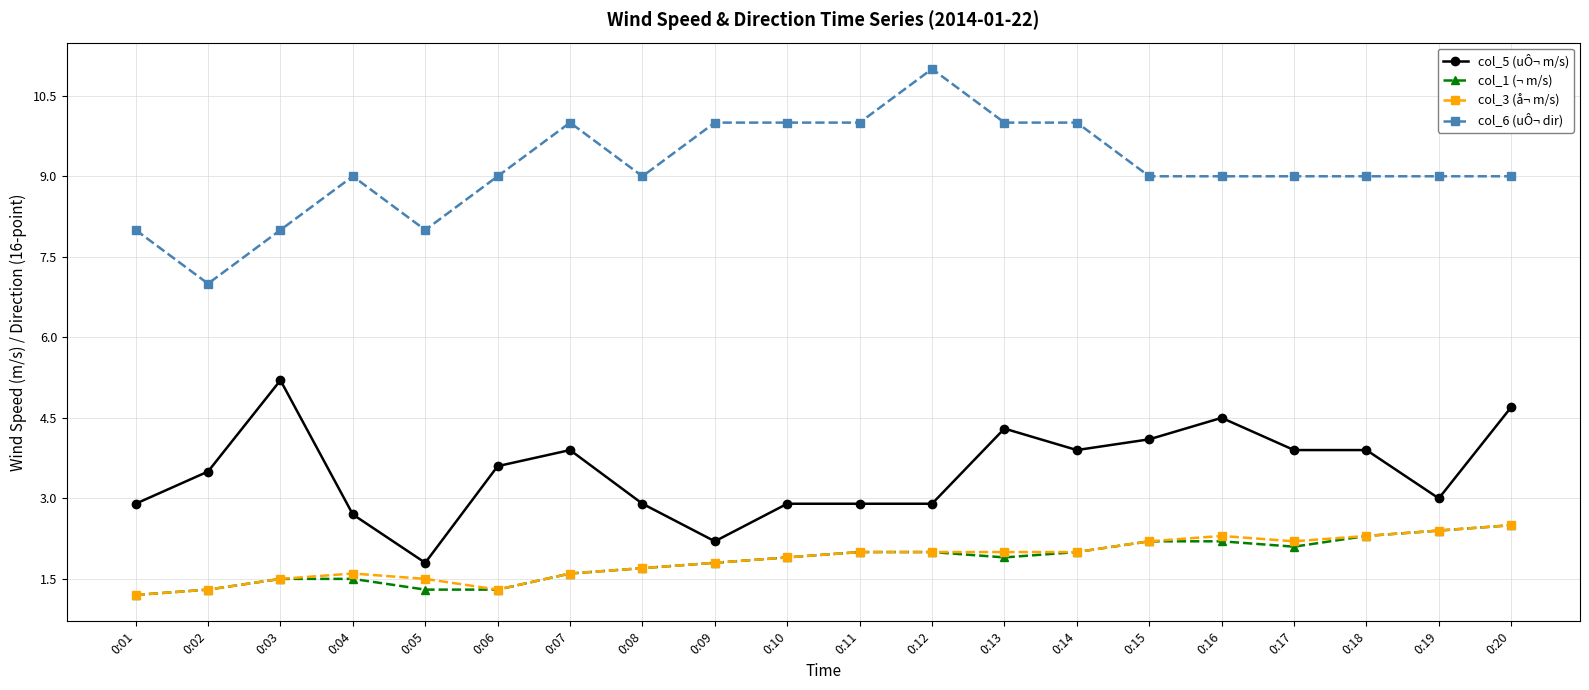

At which category does the chart reach its peak across all series?

0:12